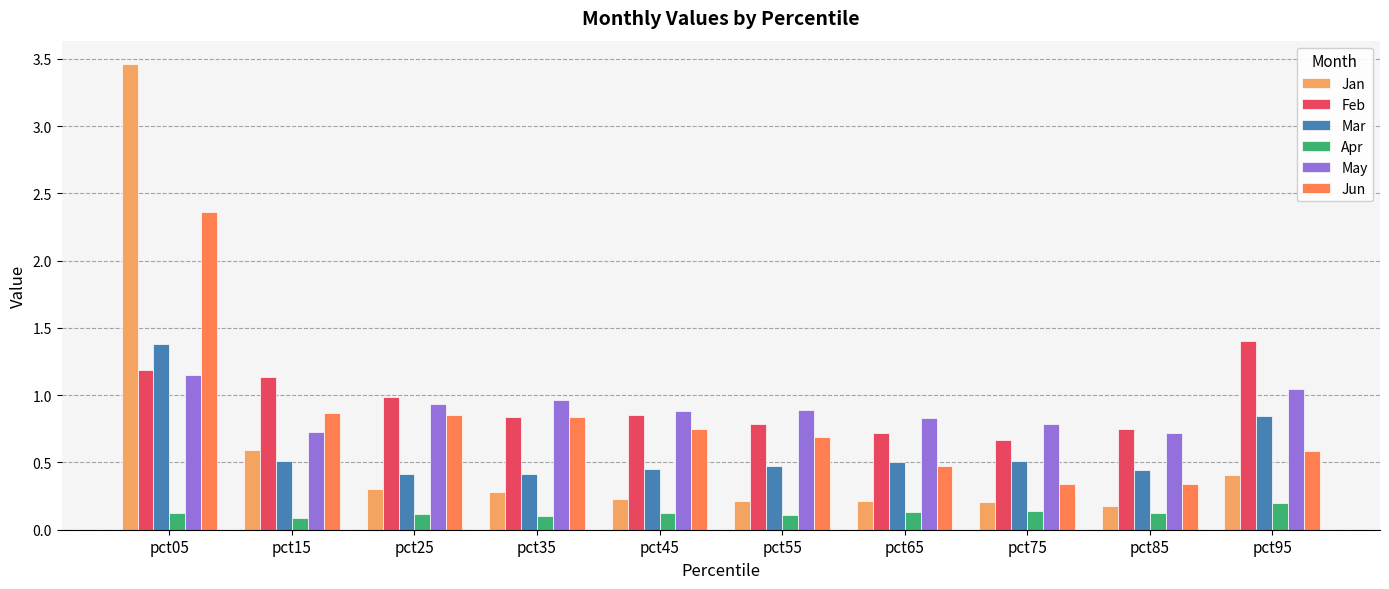

The value of Jun at pct65 is 0.6. True or false?

False